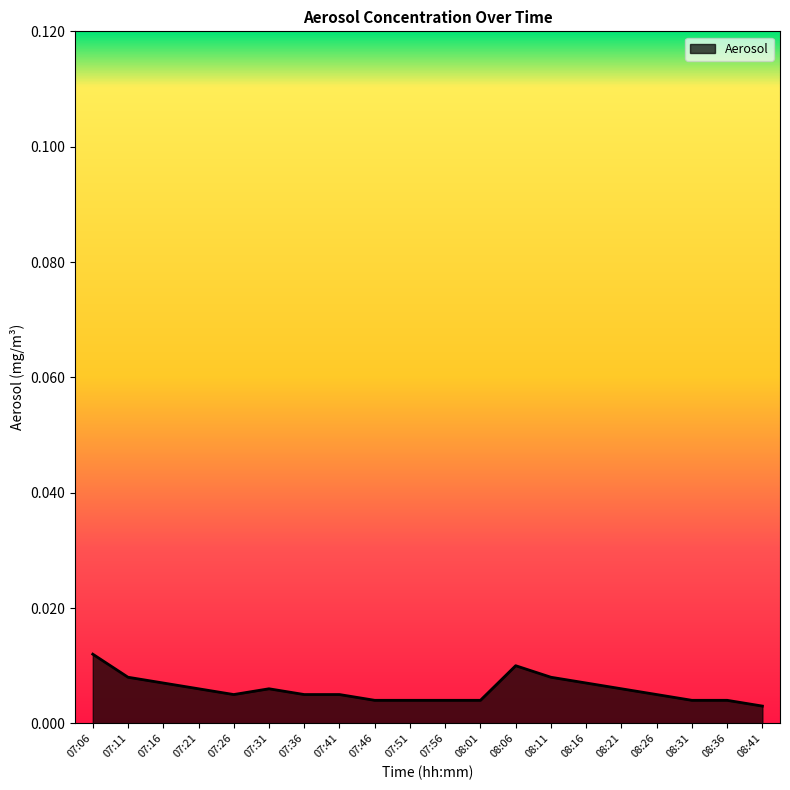

At which category does the data reach its first local valley?

07:26